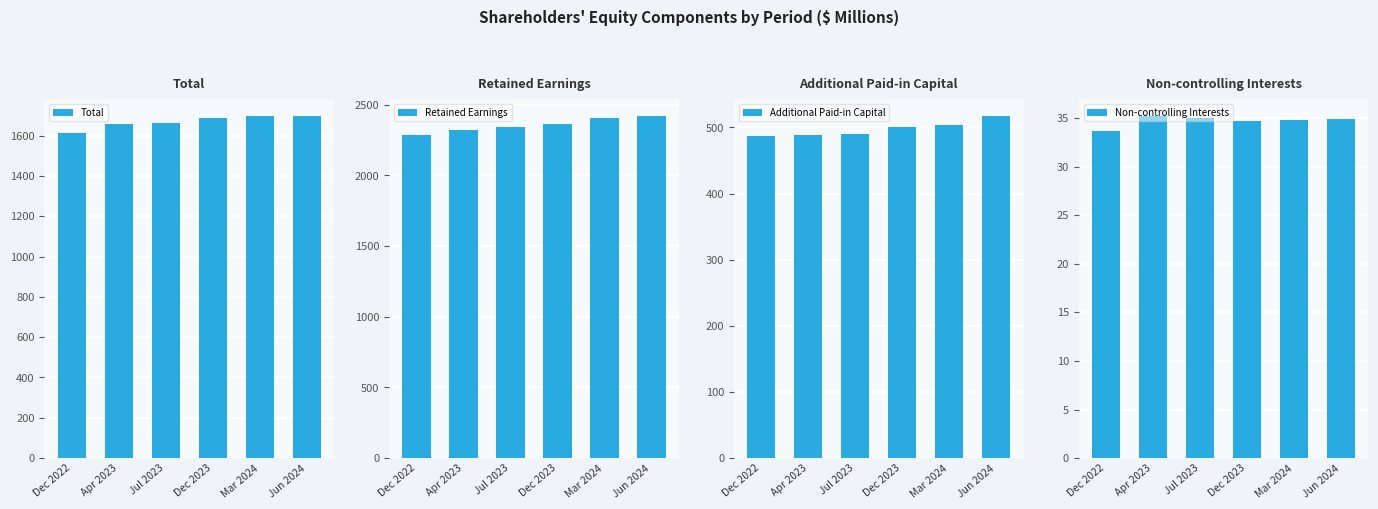

Reading left to right, what are all the values shown in this chart?

Total: 1613.2	1658.0	1661.5	1686.7	1695.9	1697.5
Retained Earnings: 2284.6	2320.0	2344.9	2360.6	2404.1	2420.5
Additional Paid-in Capital: 487.6	487.8	490.6	501.2	503.6	517.3
Non-controlling Interests: 33.7	35.2	35.0	34.7	34.8	34.9